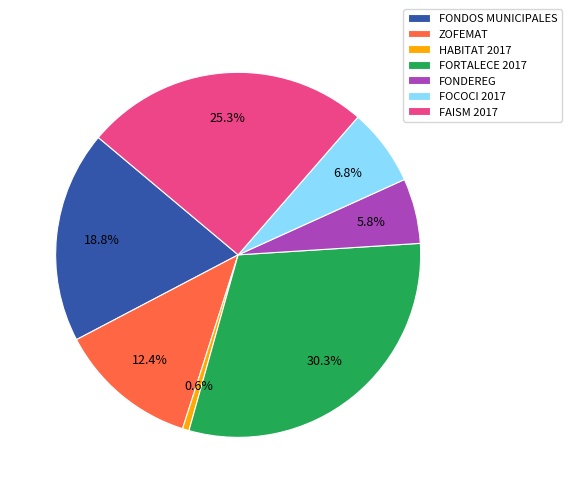

How many segments does this pie chart have?

7